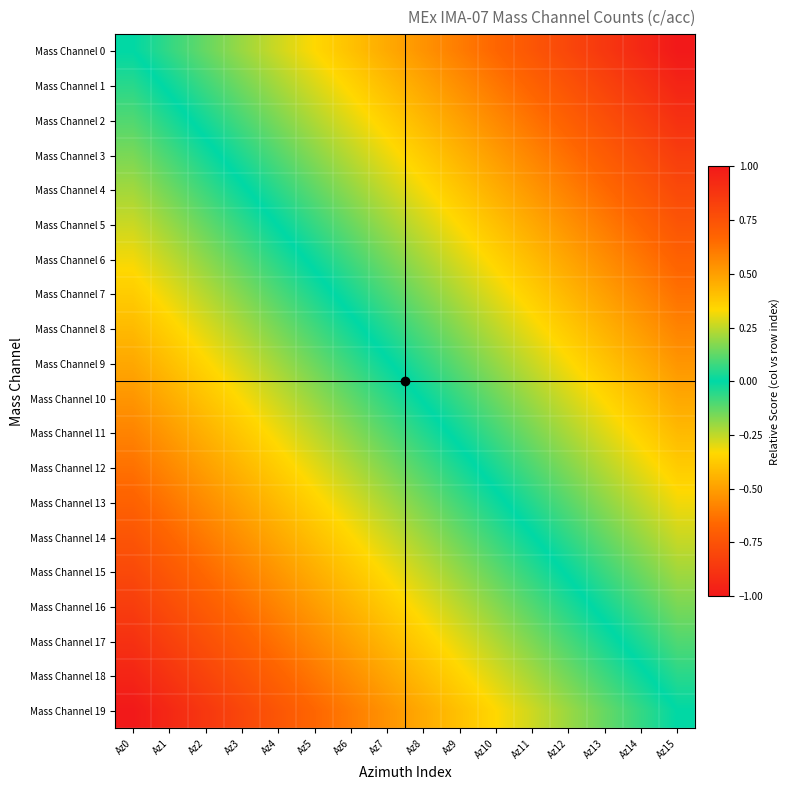

Count the number of categories in the chart.

16